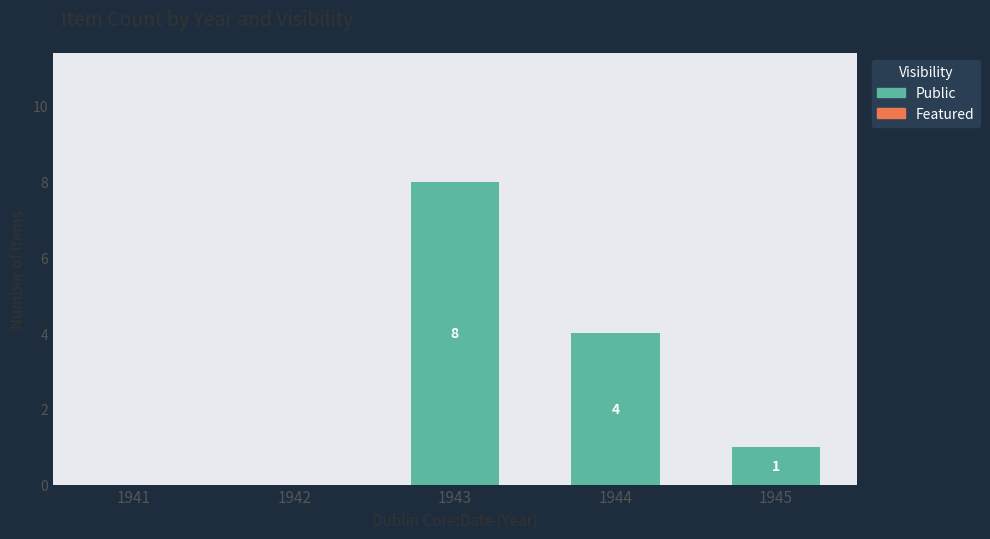

Are the bars grouped side by side (vs. stacked)?

No